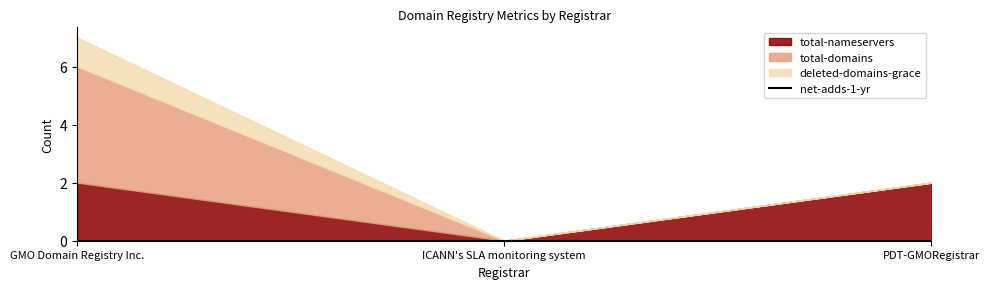

What are all the series names shown in the legend?

total-nameservers, total-domains, deleted-domains-grace, net-adds-1-yr